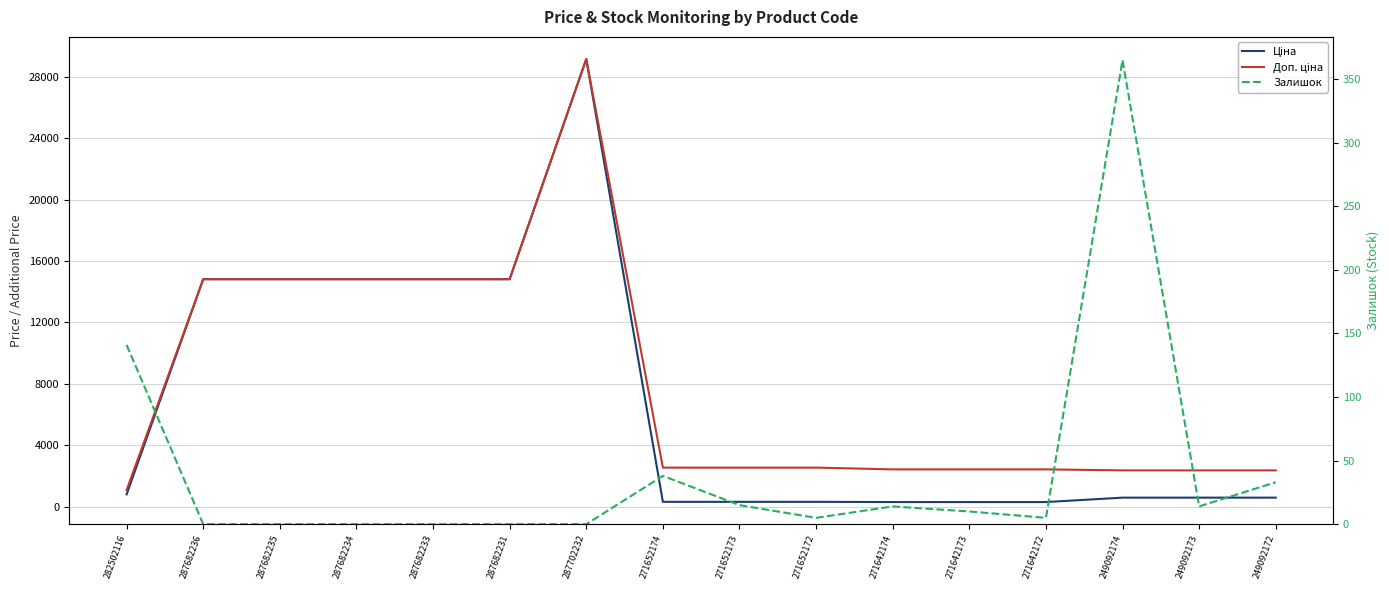

Which series has the widest spread of values?

Ціна